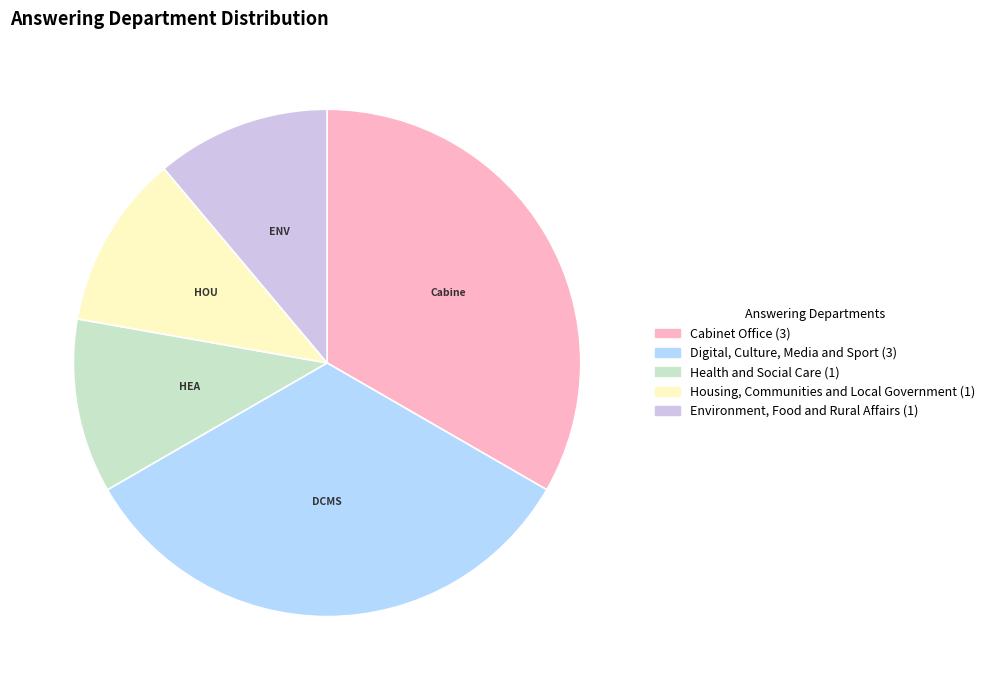

What is the ratio of the value at Housing, Communities and Local Government to the value at Digital, Culture, Media and Sport?

0.3